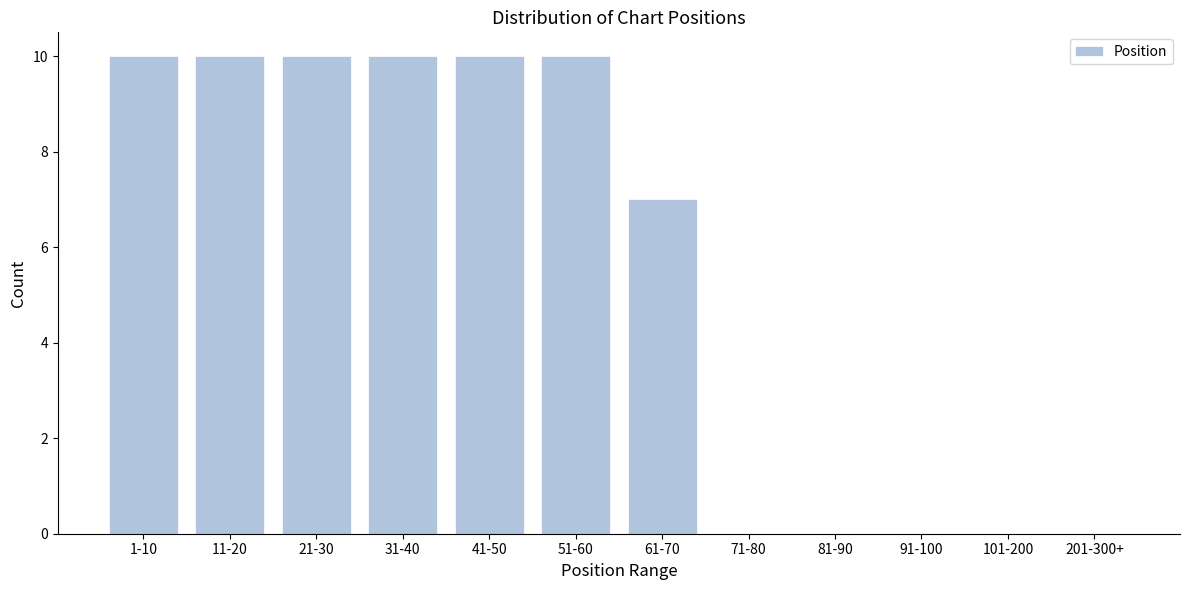

Reading left to right, what are all the values shown in this chart?

1-10=10	11-20=10	21-30=10	31-40=10	41-50=10	51-60=10	61-70=7	71-80=0	81-90=0	91-100=0	101-200=0	201-300+=0